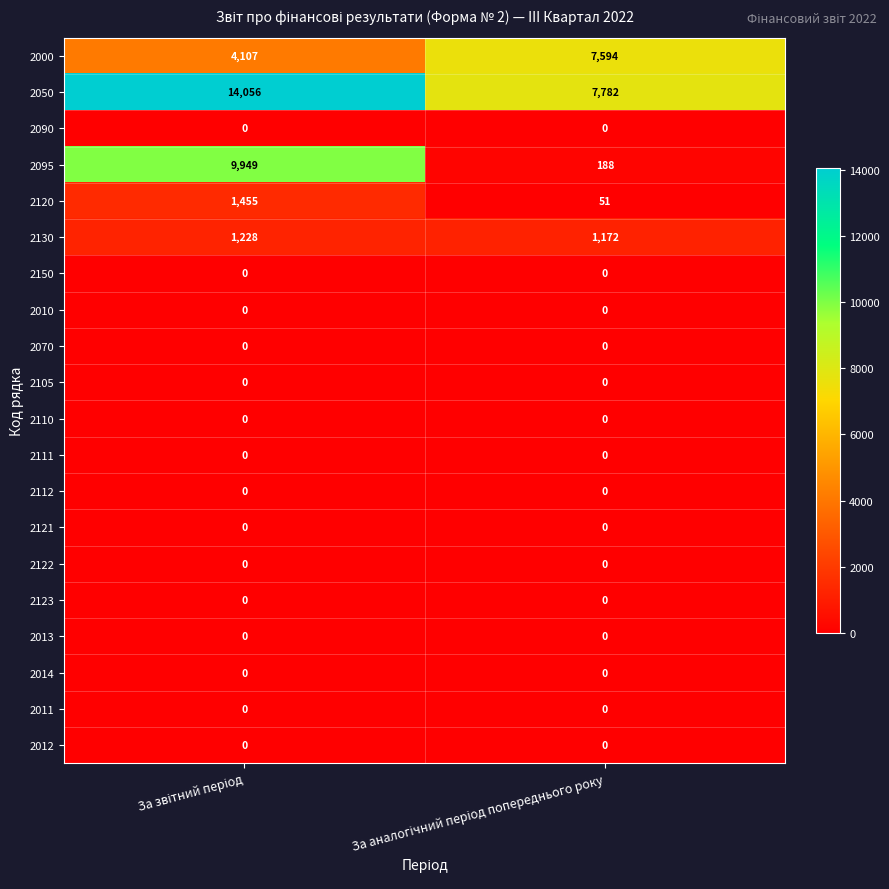

Which series has the largest total across all categories?

2050